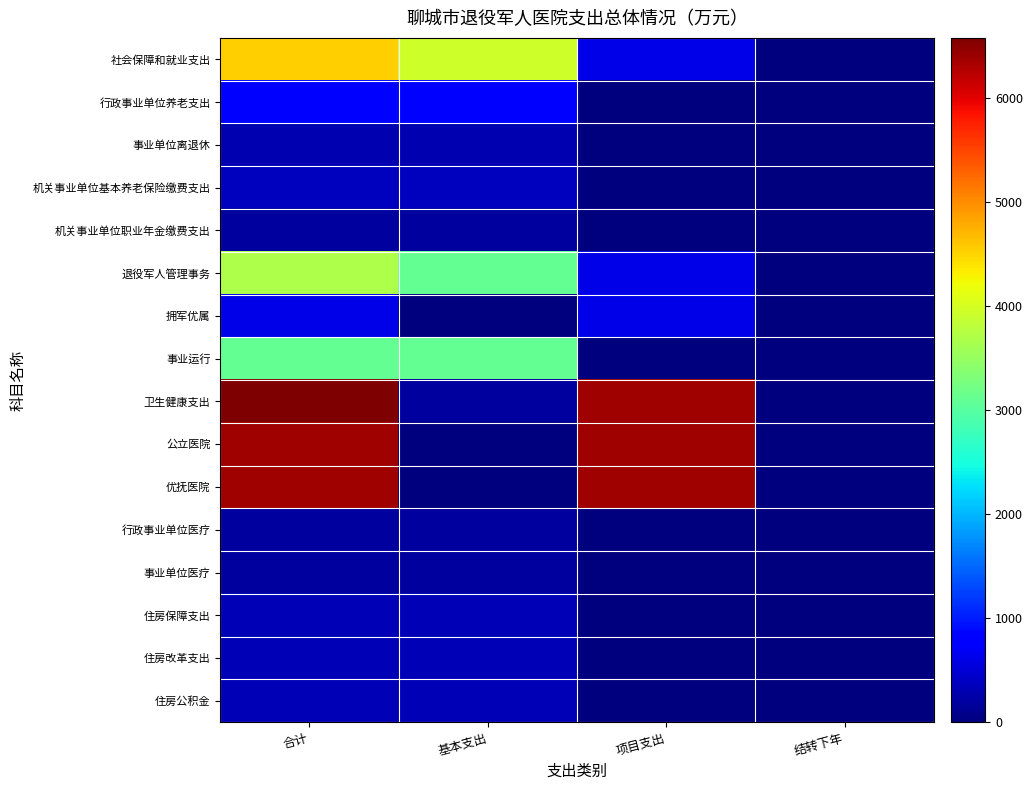

Reading left to right, transcribe all the data shown in this chart.

社会保障和就业支出: 合计=4525.6	基本支出=3933.6	项目支出=592.0	结转下年=0.0
行政事业单位养老支出: 合计=837.2	基本支出=837.2	项目支出=0.0	结转下年=0.0
事业单位离退休: 合计=288.5	基本支出=288.5	项目支出=0.0	结转下年=0.0
机关事业单位基本养老保险缴费支出: 合计=366.1	基本支出=366.1	项目支出=0.0	结转下年=0.0
机关事业单位职业年金缴费支出: 合计=182.7	基本支出=182.7	项目支出=0.0	结转下年=0.0
退役军人管理事务: 合计=3688.3	基本支出=3096.3	项目支出=592.0	结转下年=0.0
拥军优属: 合计=592.0	基本支出=0.0	项目支出=592.0	结转下年=0.0
事业运行: 合计=3096.3	基本支出=3096.3	项目支出=0.0	结转下年=0.0
卫生健康支出: 合计=6577.4	基本支出=187.4	项目支出=6390.0	结转下年=0.0
公立医院: 合计=6390.0	基本支出=0.0	项目支出=6390.0	结转下年=0.0
优抚医院: 合计=6390.0	基本支出=0.0	项目支出=6390.0	结转下年=0.0
行政事业单位医疗: 合计=187.4	基本支出=187.4	项目支出=0.0	结转下年=0.0
事业单位医疗: 合计=187.4	基本支出=187.4	项目支出=0.0	结转下年=0.0
住房保障支出: 合计=328.0	基本支出=328.0	项目支出=0.0	结转下年=0.0
住房改革支出: 合计=328.0	基本支出=328.0	项目支出=0.0	结转下年=0.0
住房公积金: 合计=328.0	基本支出=328.0	项目支出=0.0	结转下年=0.0